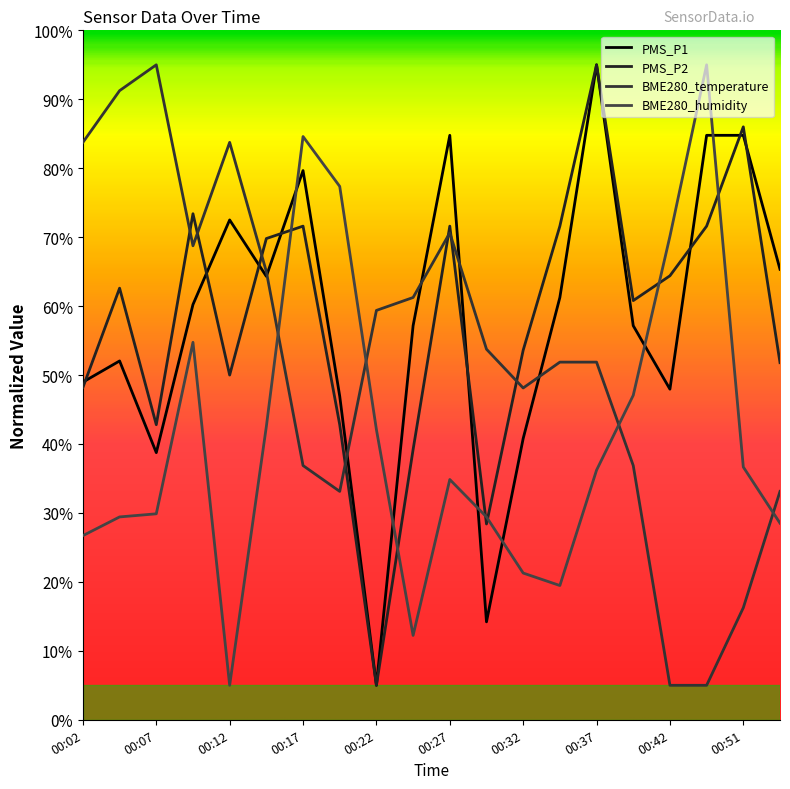

Is this an area chart (filled region under the line)?

No